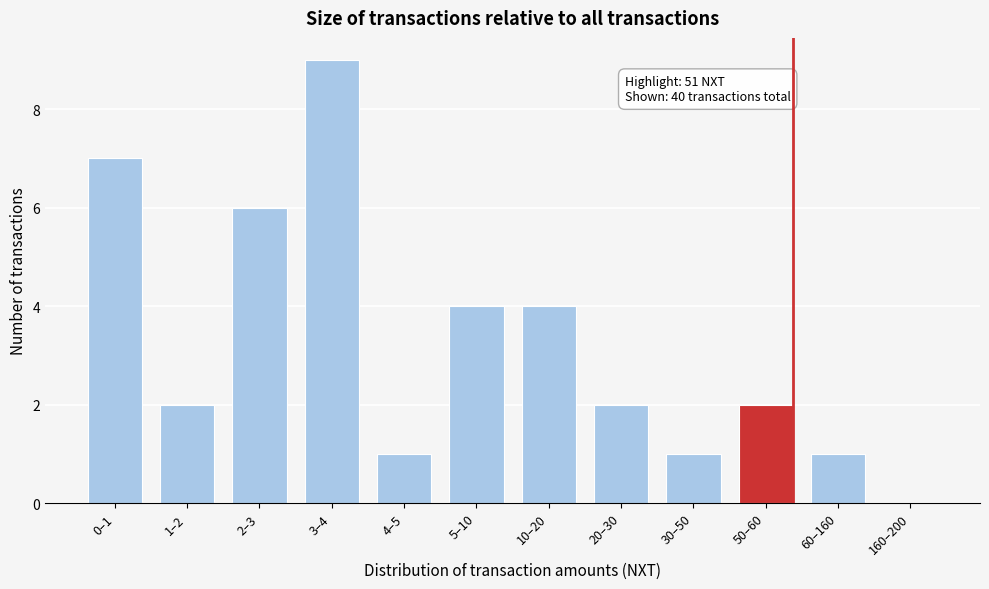

Reading left to right, extract all data points from this chart.

0–1=7	1–2=2	2–3=6	3–4=9	4–5=1	5–10=4	10–20=4	20–30=2	30–50=1	50–60=2	60–160=1	160–200=0